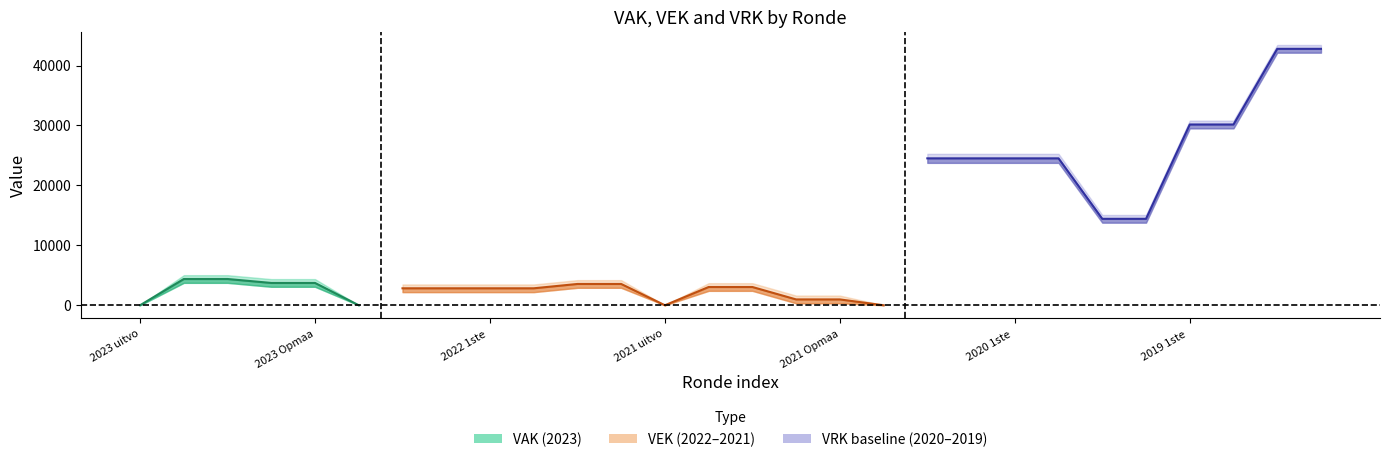

At how many categories does at least one series exceed 15207?

8